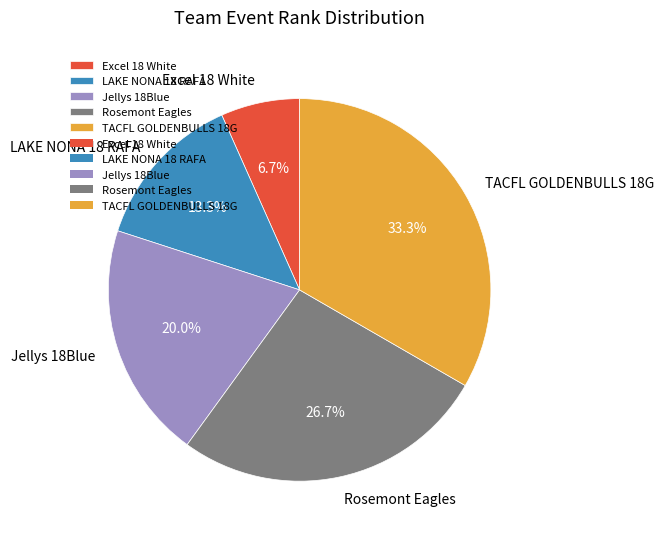

Does Rosemont Eagles account for over 50% of the chart?

No